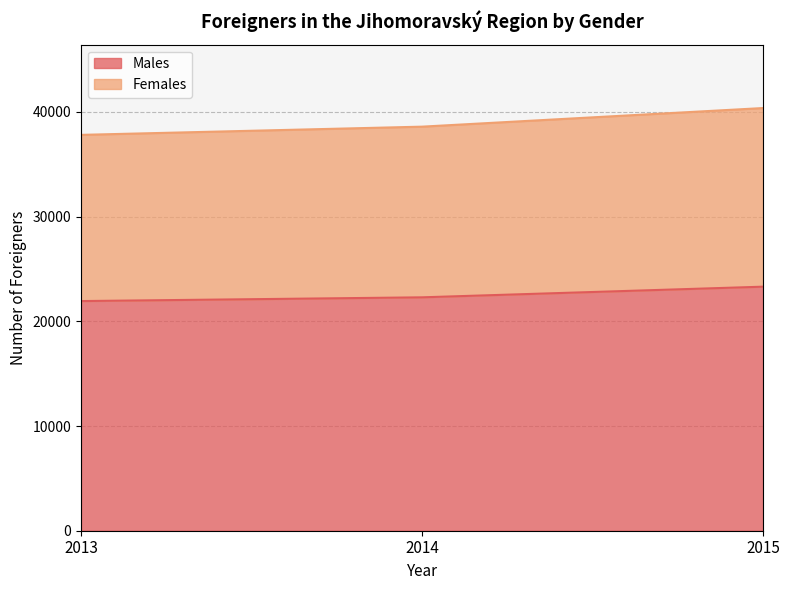

What is the value of the Males point at the 2nd from the left?

22289